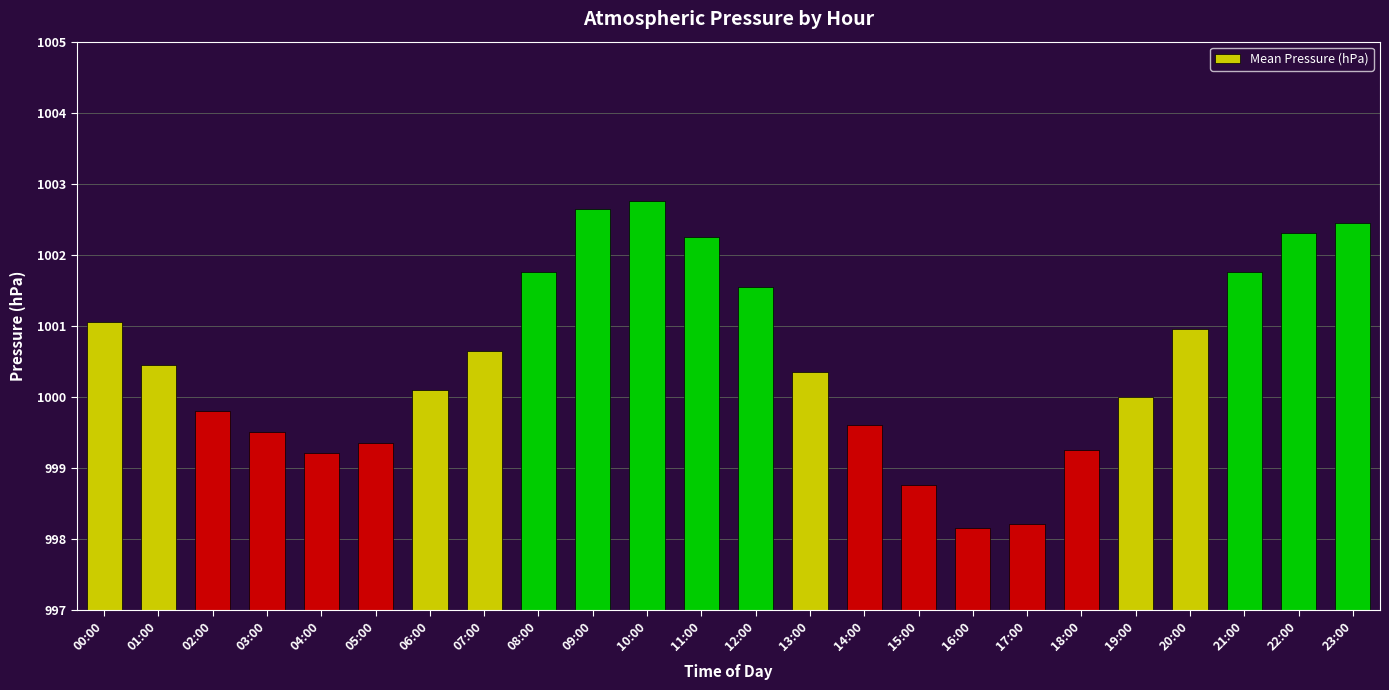

What is the sum of all values?

24012.8